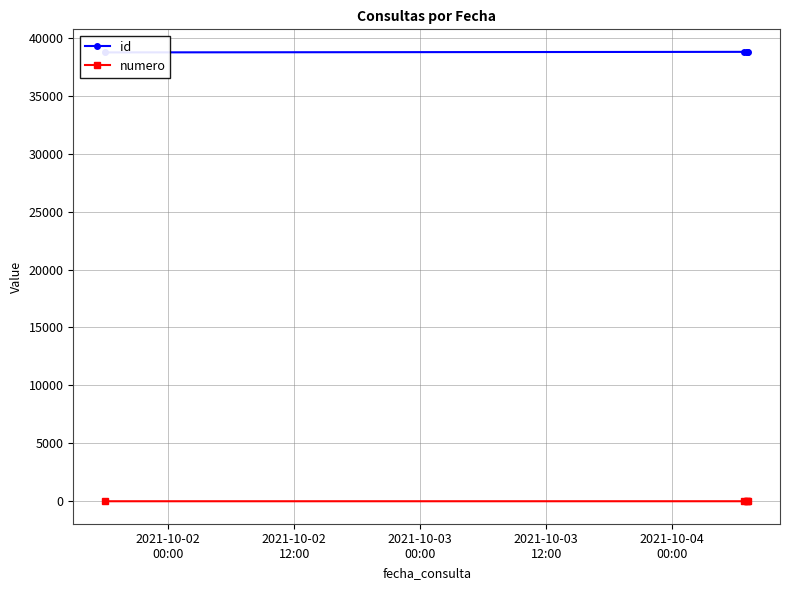

Where is numero nearest to the value 3?

2021-10-03
00:00